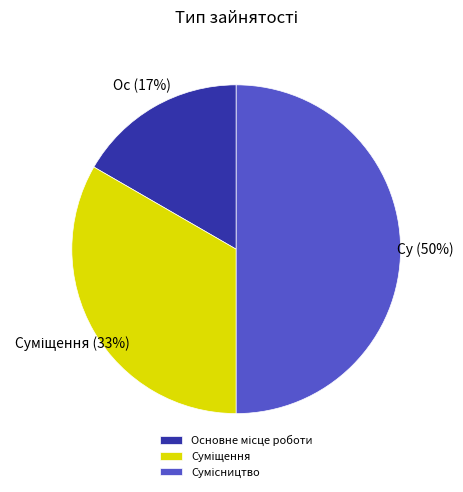

To the nearest percent, what is the average slice percentage?

33%